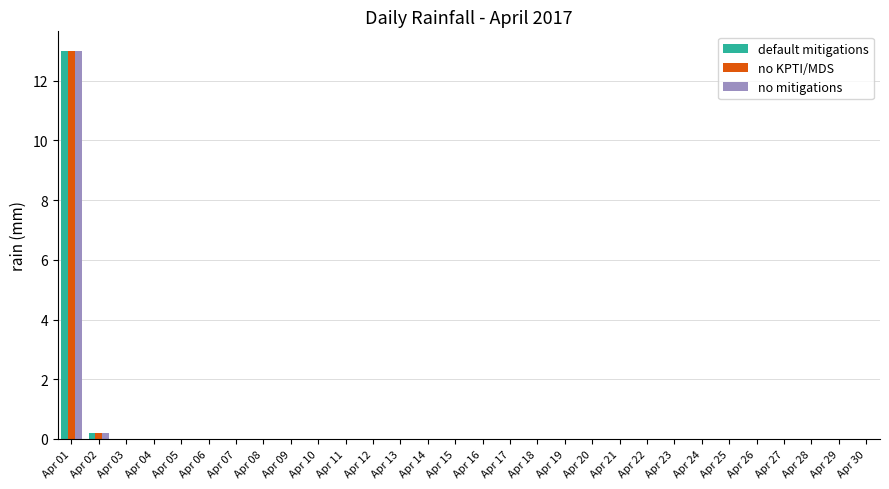

At which category is the sum across all series the highest?

Apr 01